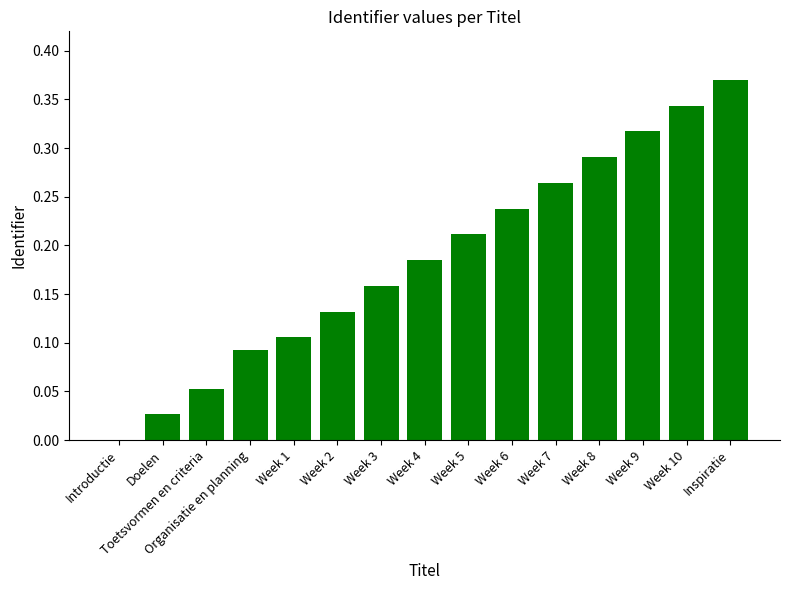

How many values exceed 0?

14